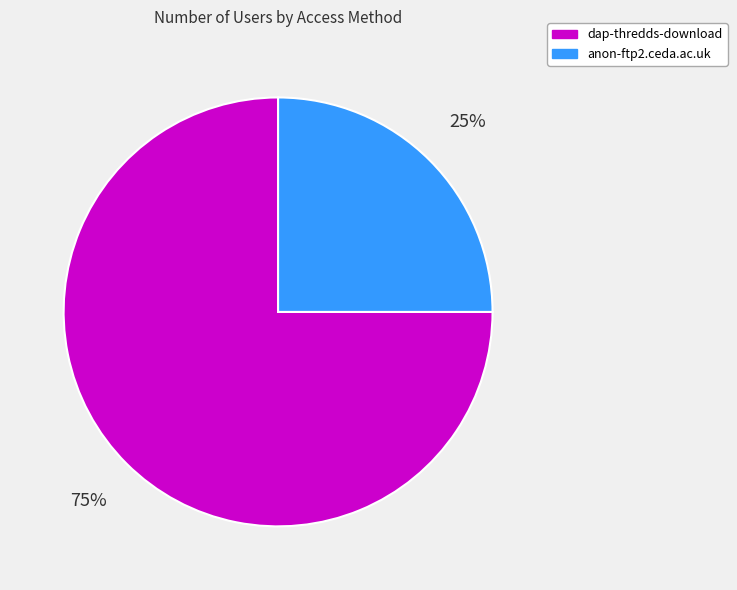

How many segments does this pie chart have?

2